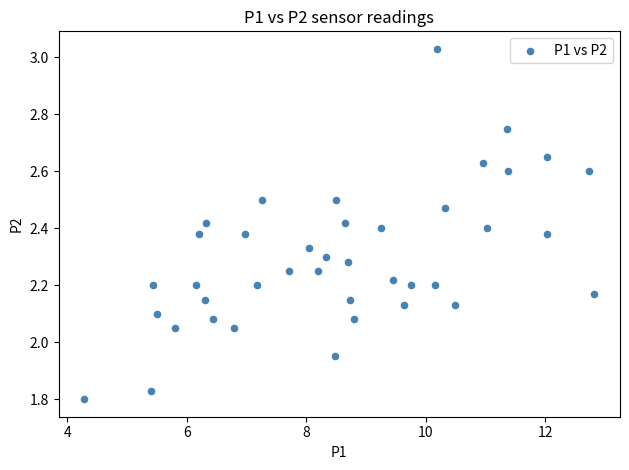

What is the range of Y values (max minus min)?

1.2